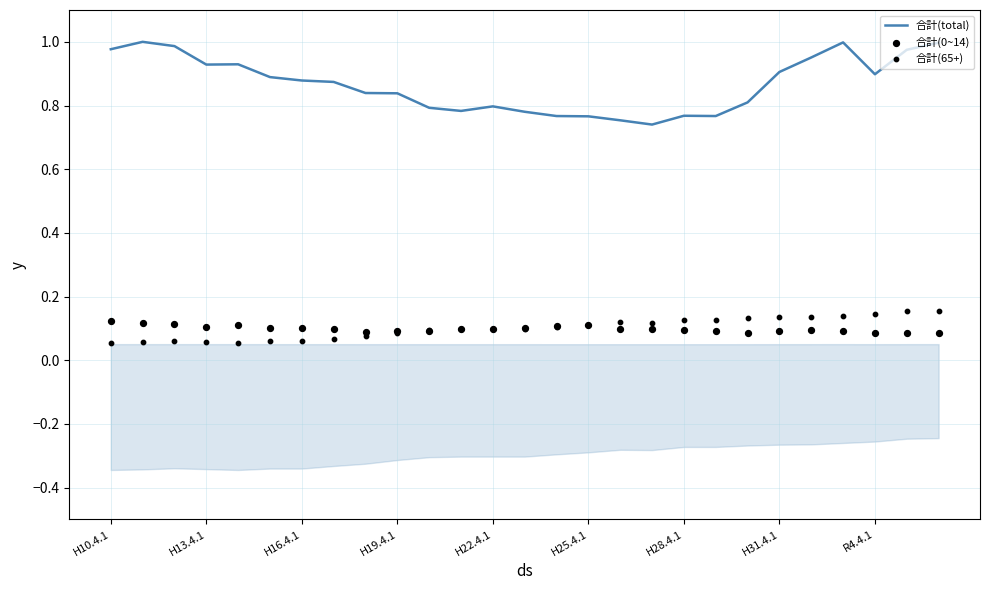

What are all the series names shown in the legend?

合計(total), 合計(0~14), 合計(65+)